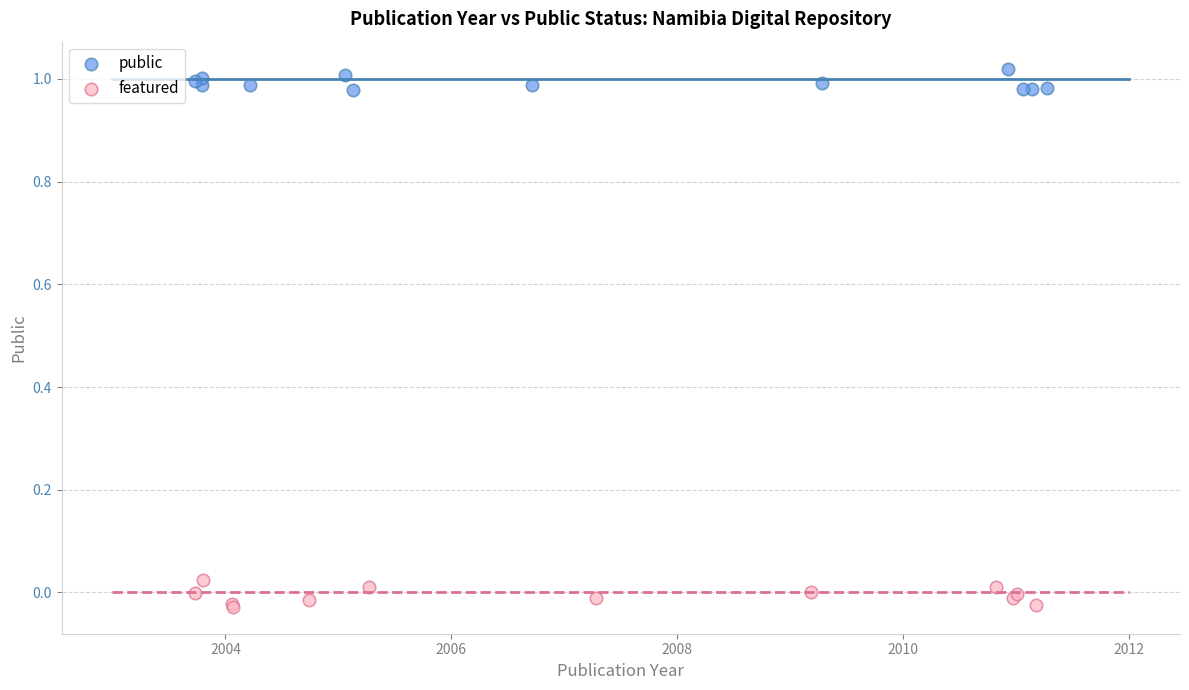

Which series reaches the maximum Y coordinate?

public